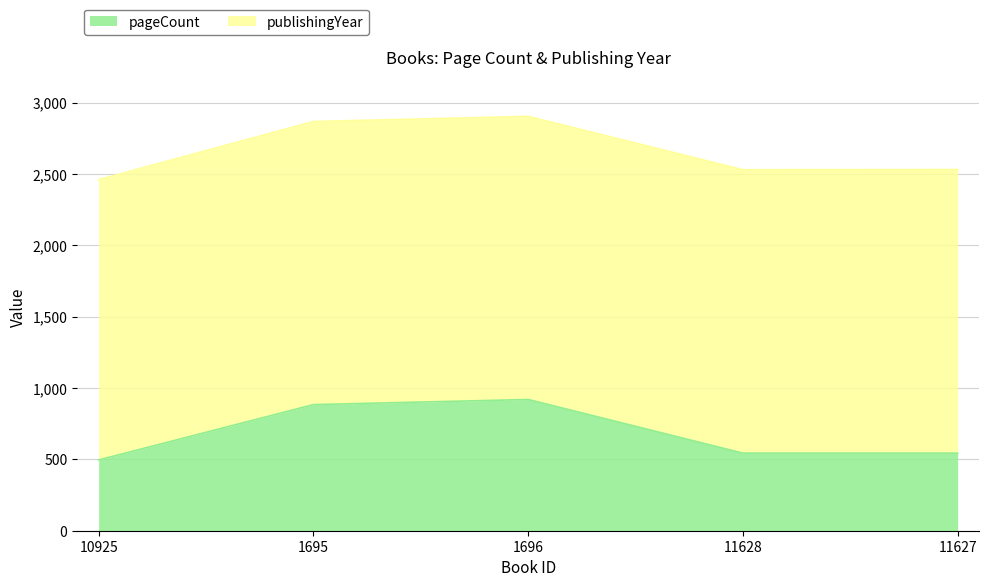

The value at 11627 is 344. True or false?

False